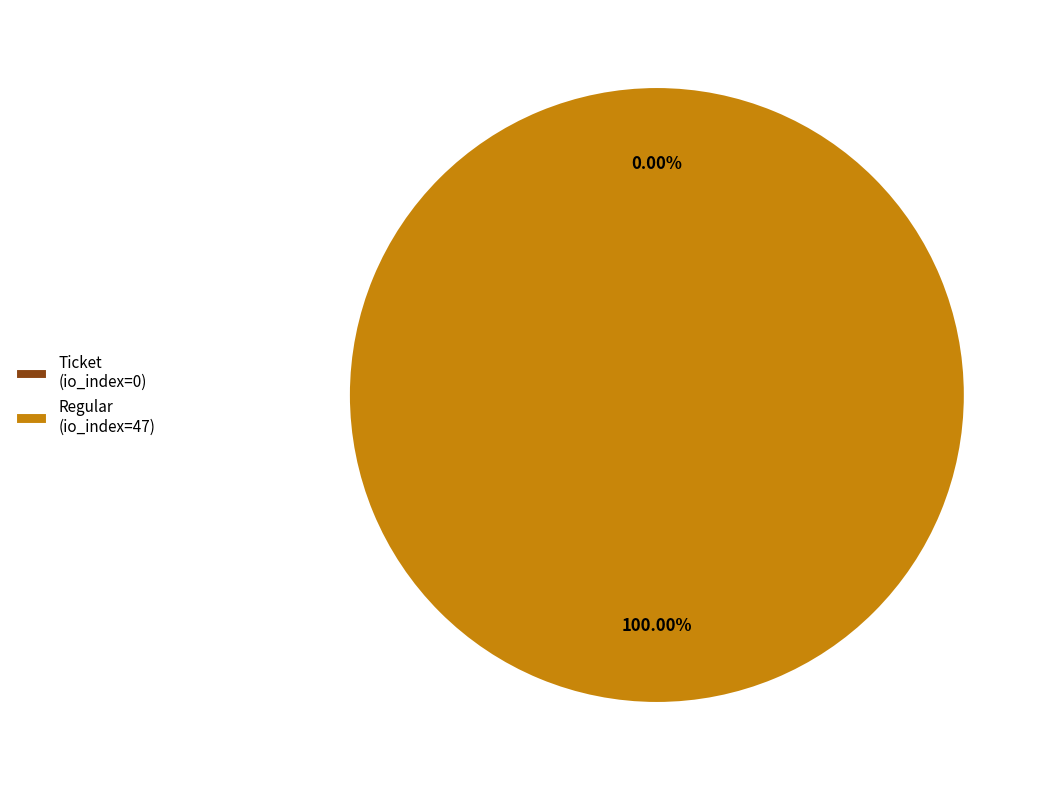

Does any single category account for the majority?

Yes